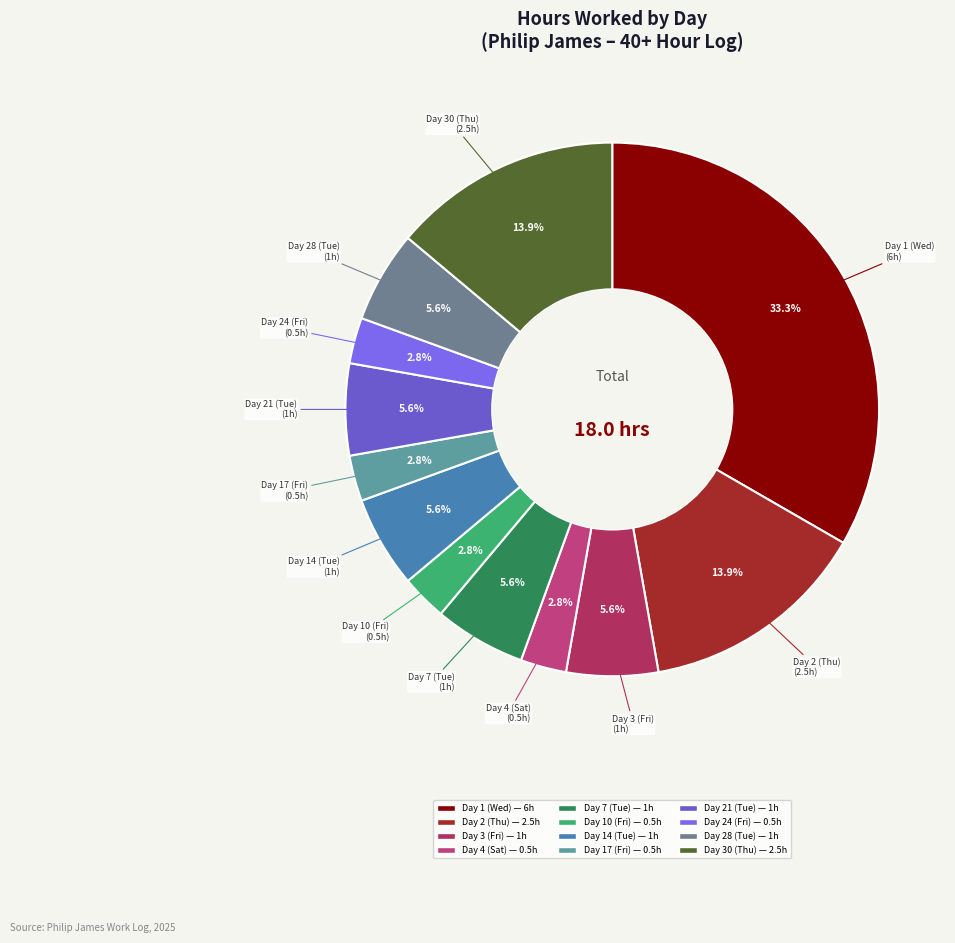

Does Day 7 (Tue) account for over 50% of the chart?

No